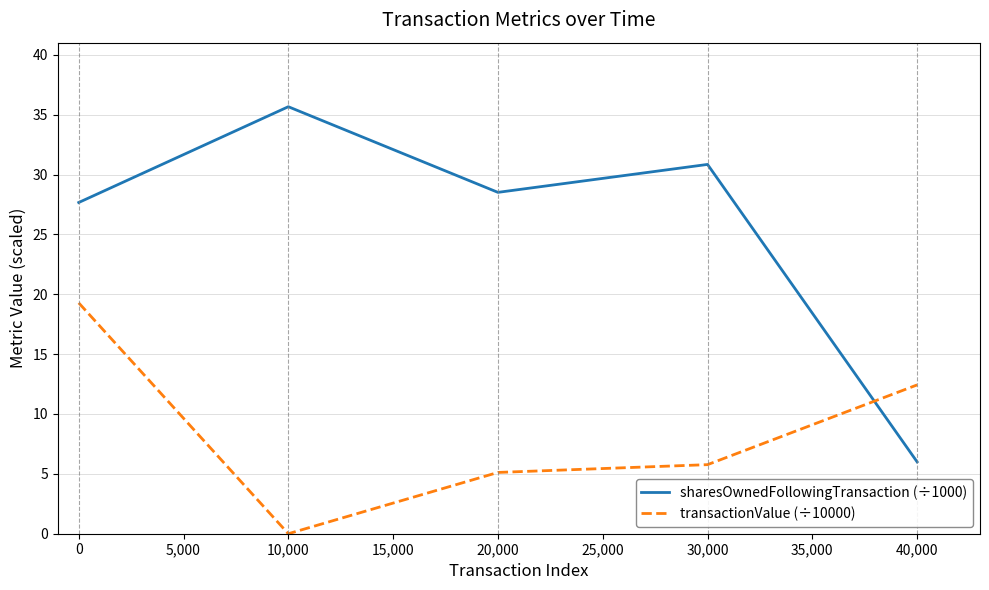

Does the chart have visible grid lines?

Yes